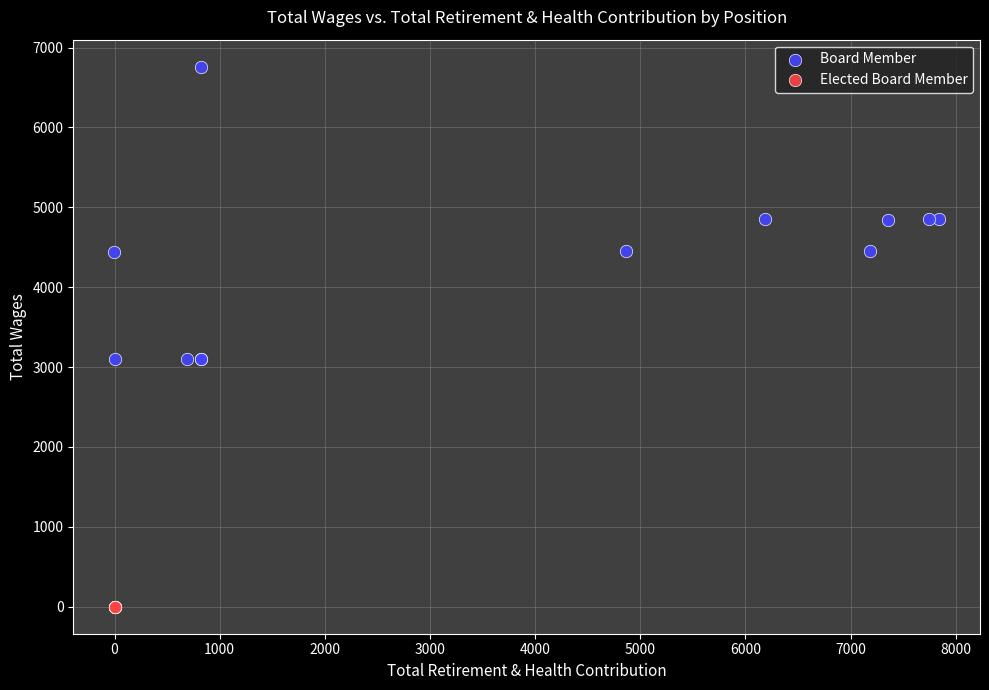

Which series contains the lowest Y value?

Elected Board Member